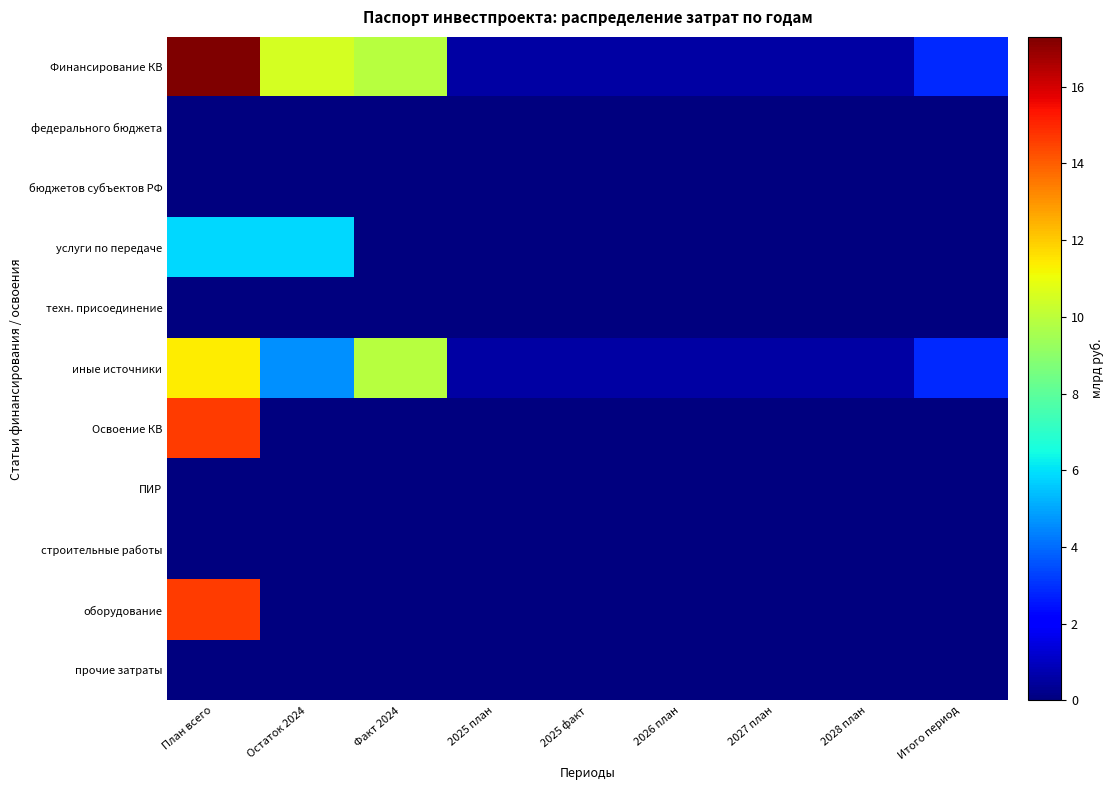

At План всего, list the series in order from largest to smallest.

Финансирование КВ, Освоение КВ, оборудование, иные источники, услуги по передаче, федерального бюджета, бюджетов субъектов РФ, техн. присоединение, ПИР, строительные работы, прочие затраты